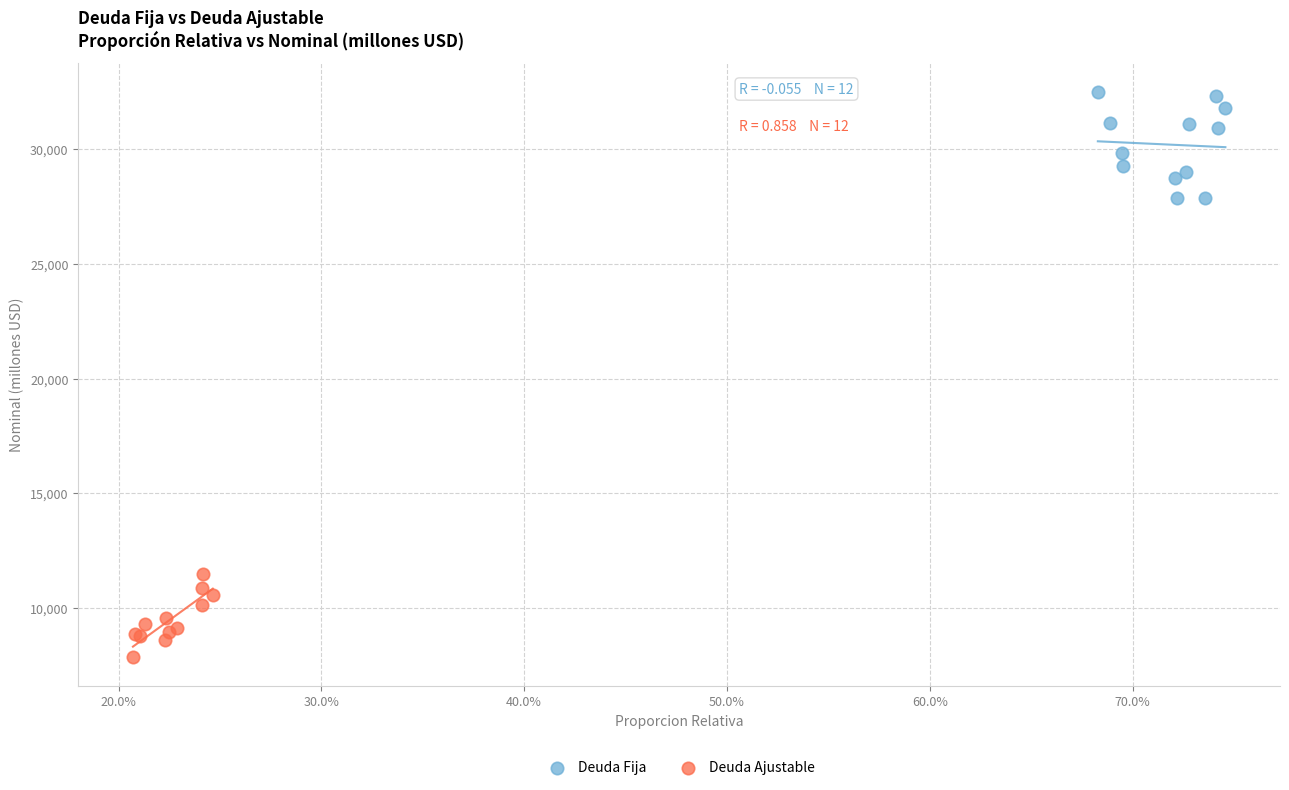

What are all the series names shown in the legend?

Deuda Fija, Deuda Ajustable